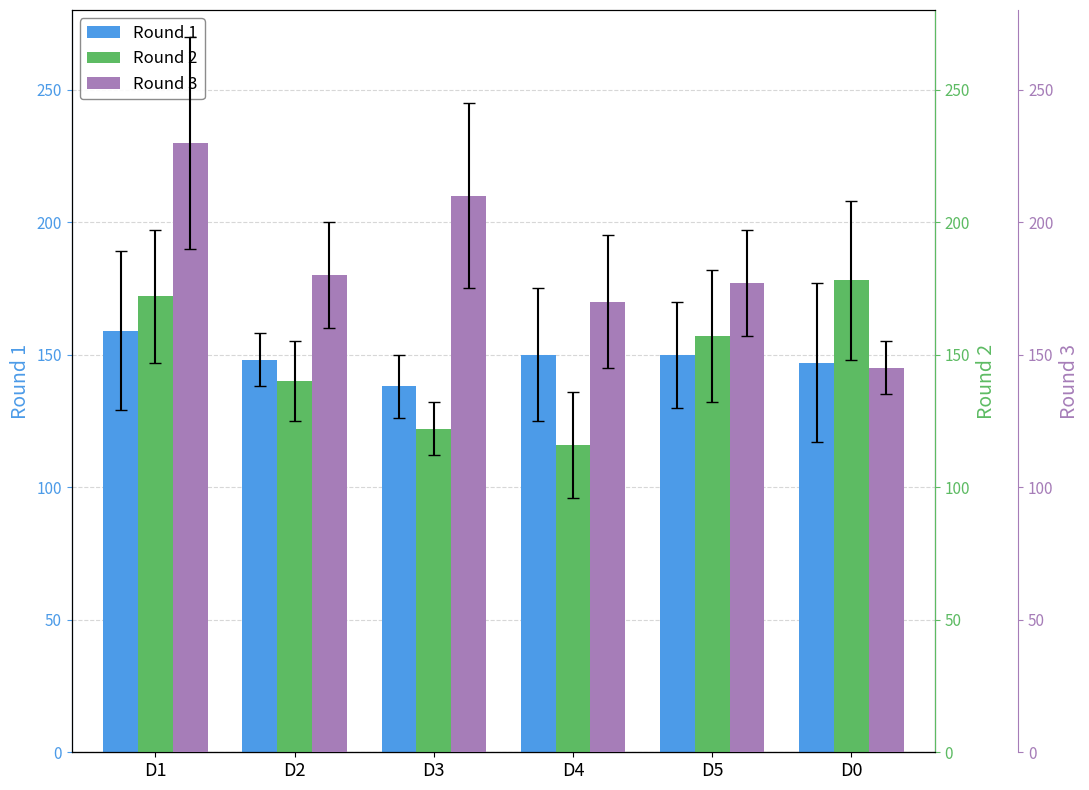

What value does the Round 3 series have at D3, to the nearest 5?

210